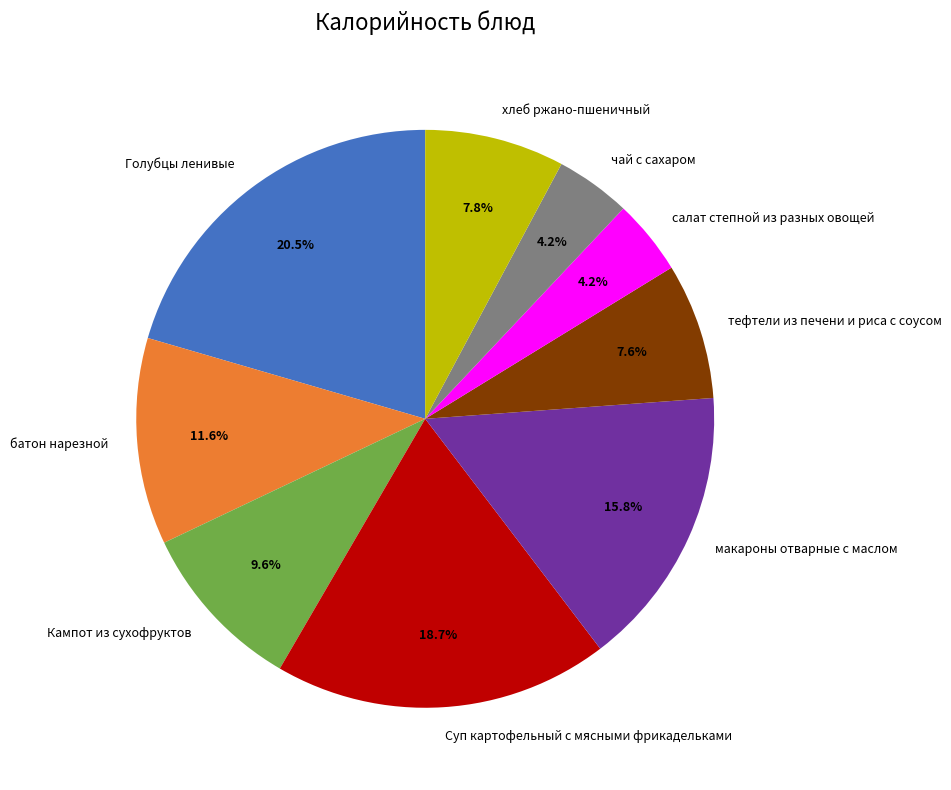

To the nearest percent, what portion does Кампот из сухофруктов represent?

10%